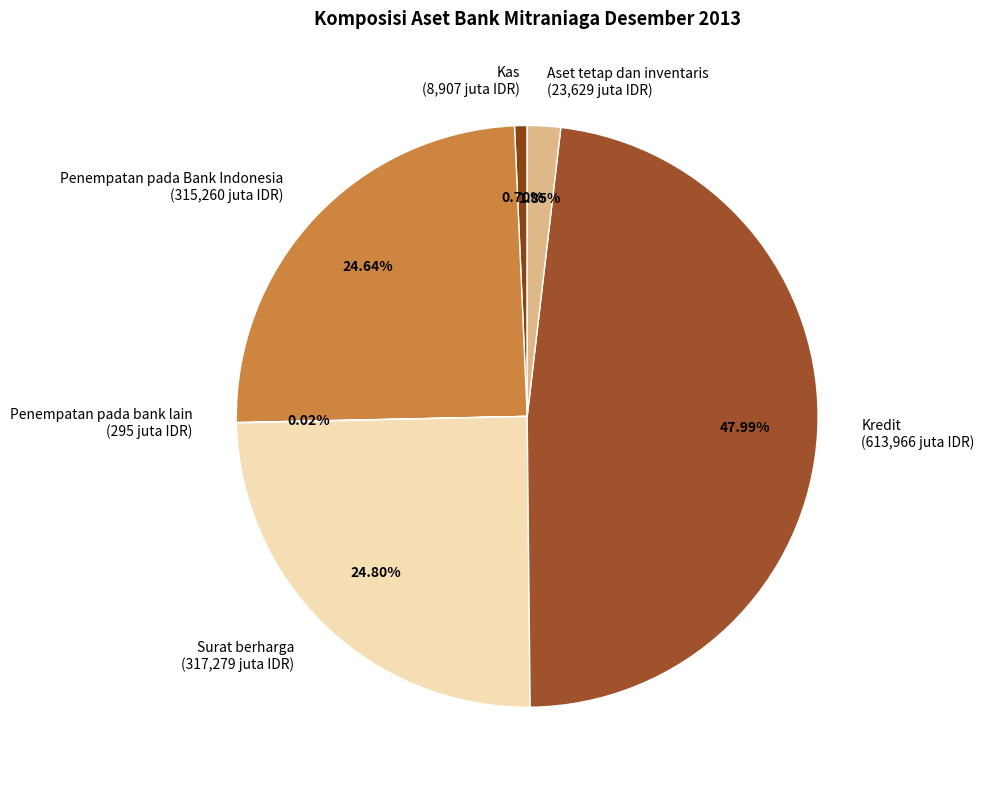

Does any single category account for the majority?

No